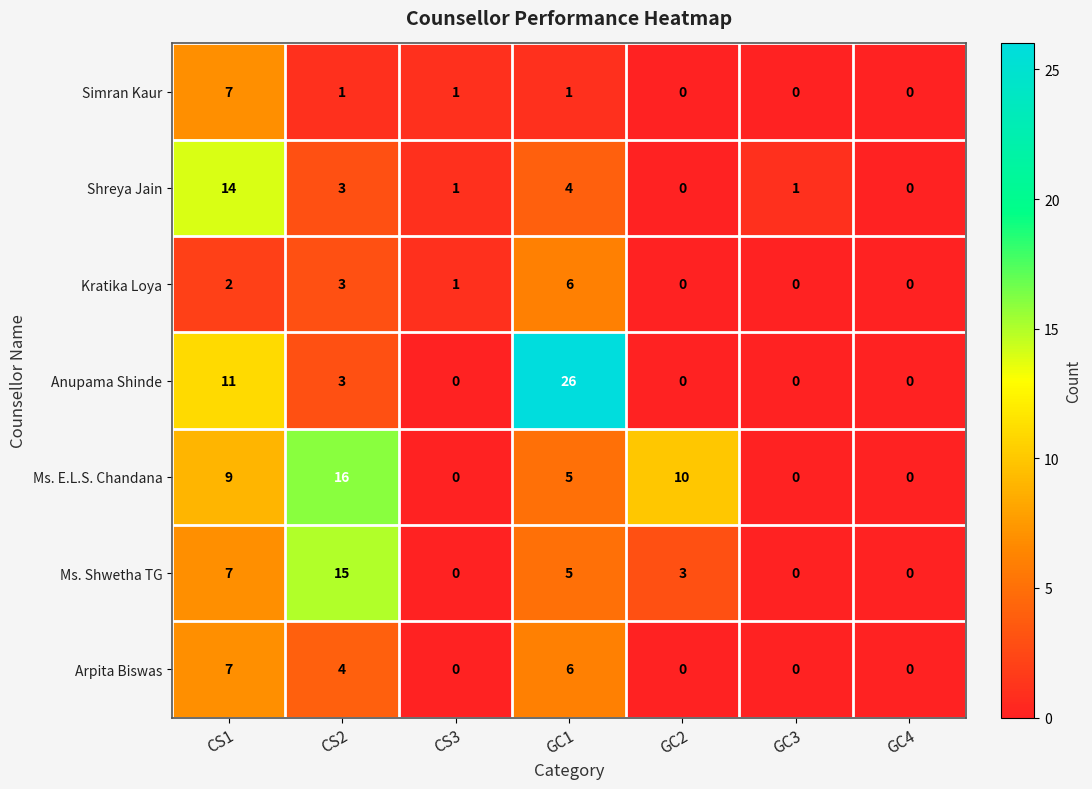

What is the average value of the Anupama Shinde series?

6